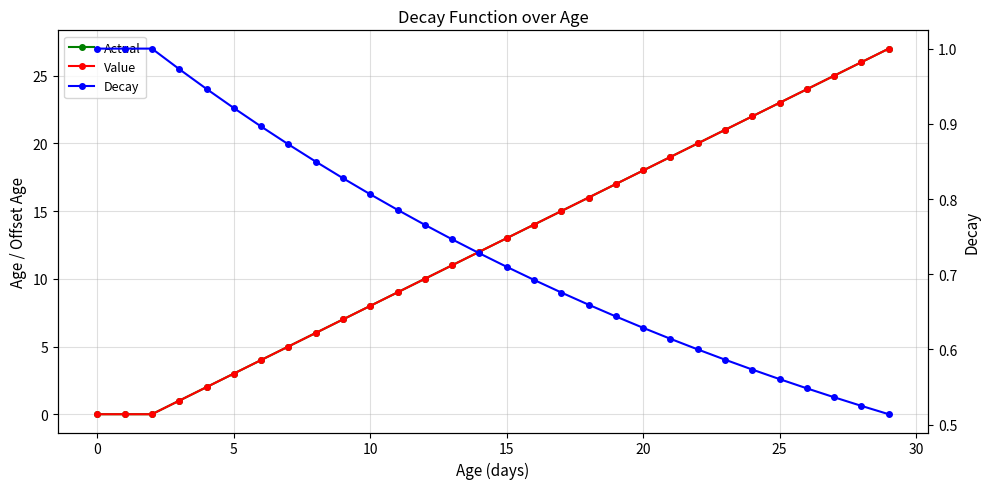

True or false: Decay has a value of 1.4 at 30.

False